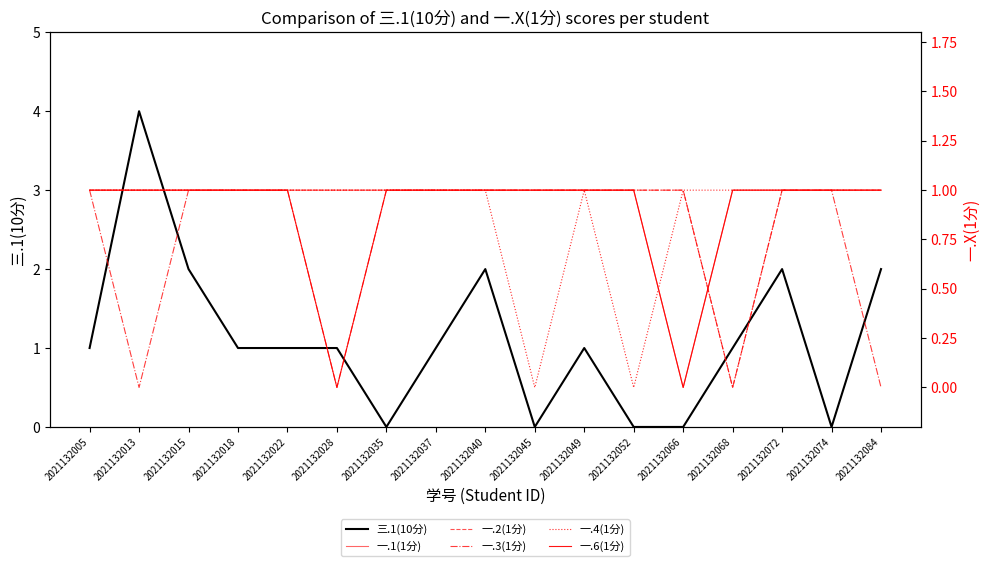

True or false: 一.6(1分) has a value of 1 at 2021132040.

True